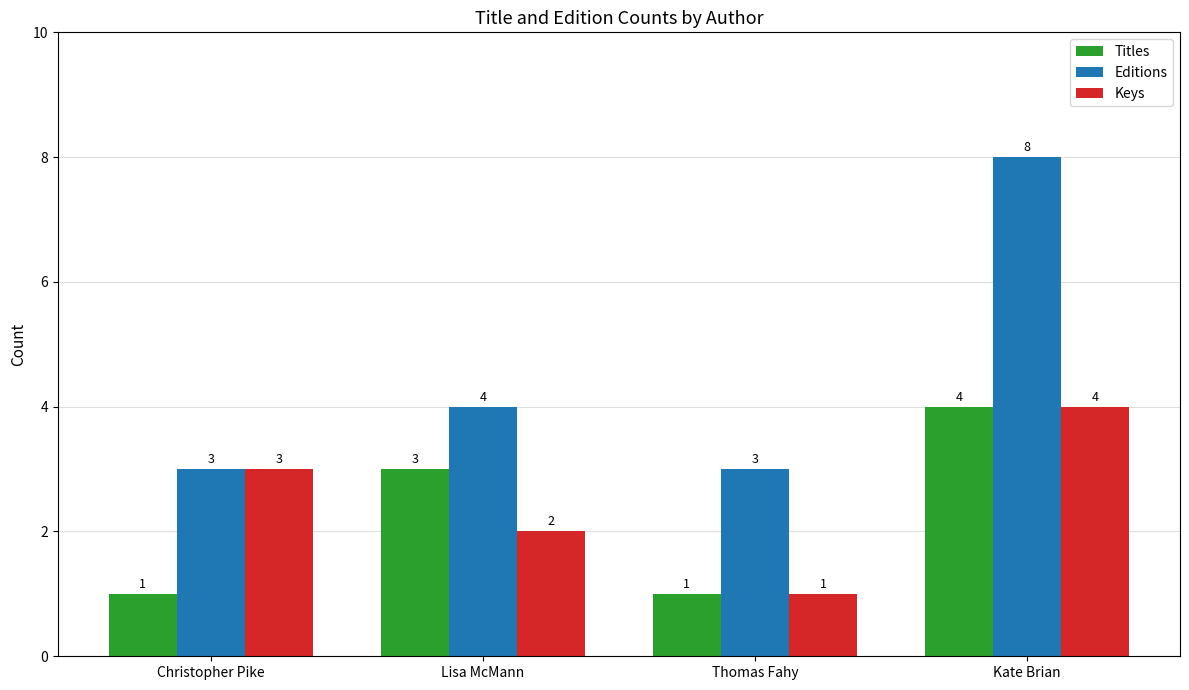

Rank the categories by Keys value from lowest to highest.

Thomas Fahy, Lisa McMann, Christopher Pike, Kate Brian